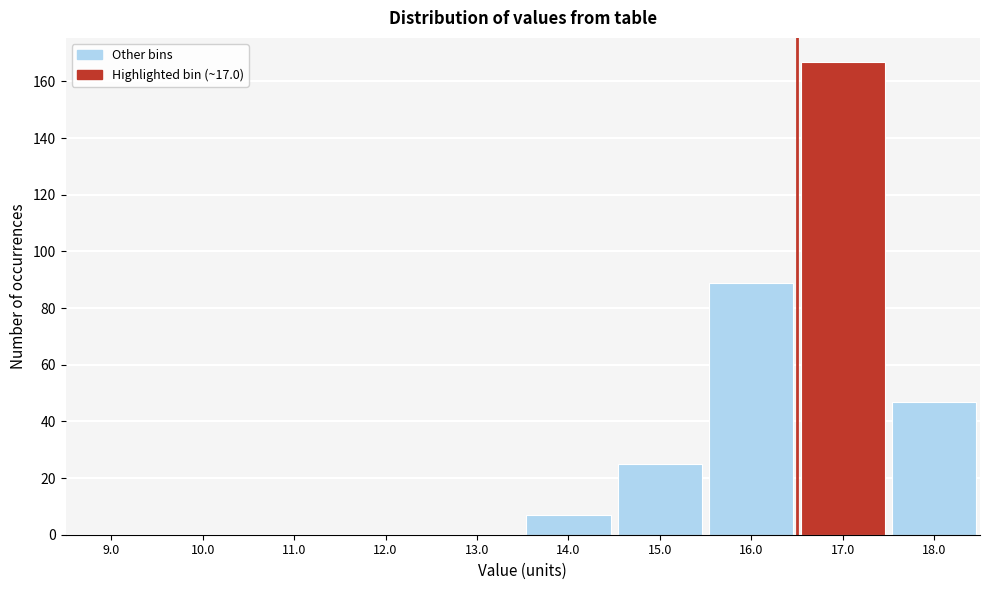

Reading right to left, extract all data points from this chart.

18.0=47	17.0=167	16.0=89	15.0=25	14.0=7	13.0=0	12.0=0	11.0=0	10.0=0	9.0=0